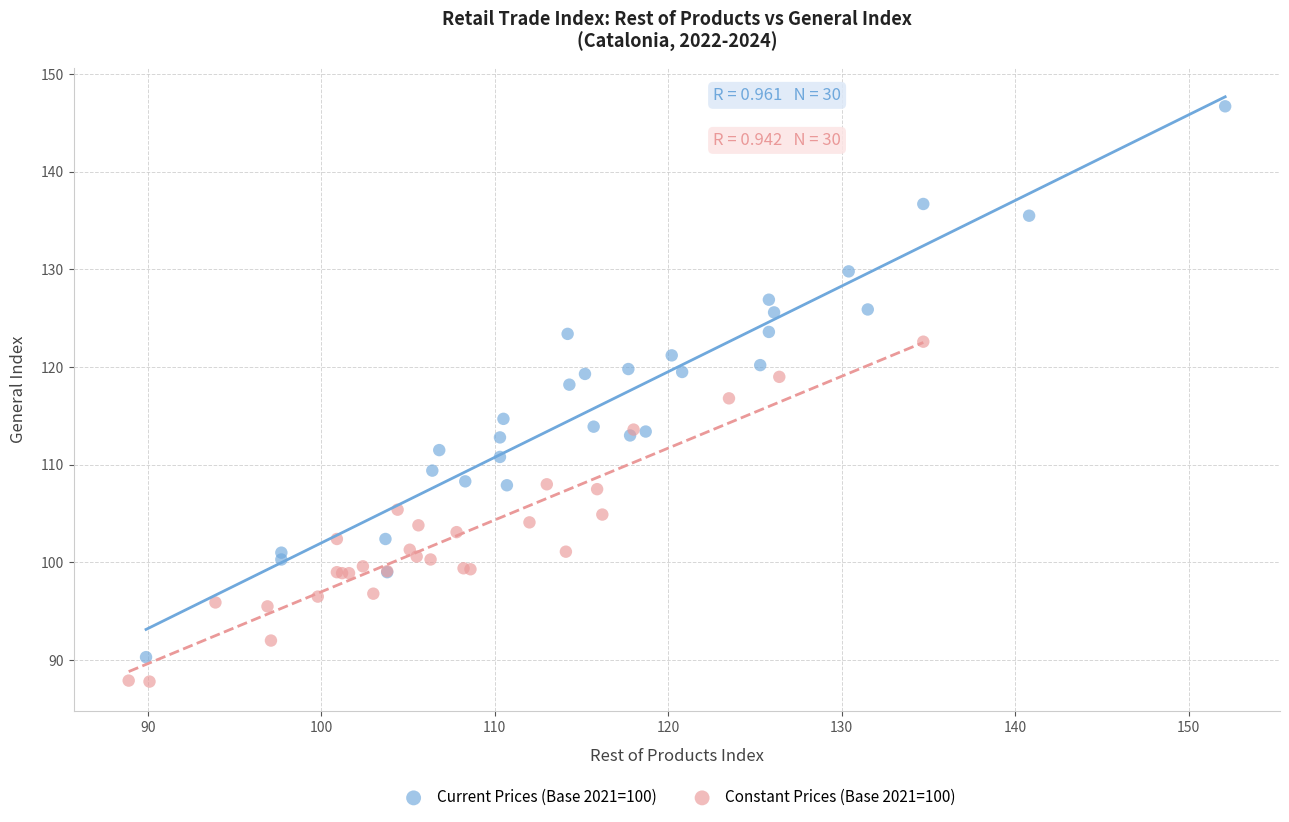

Which series contains the highest Y value?

Current Prices (Base 2021=100)